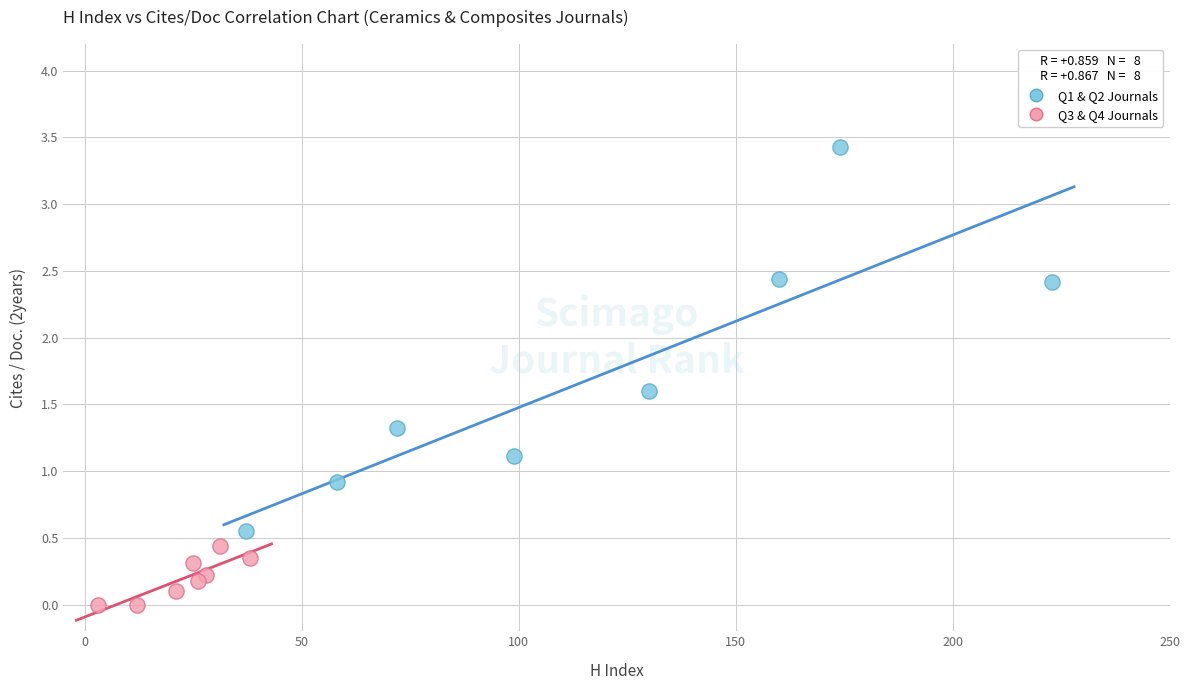

Which series has the widest spread of Y values?

Q1 & Q2 Journals